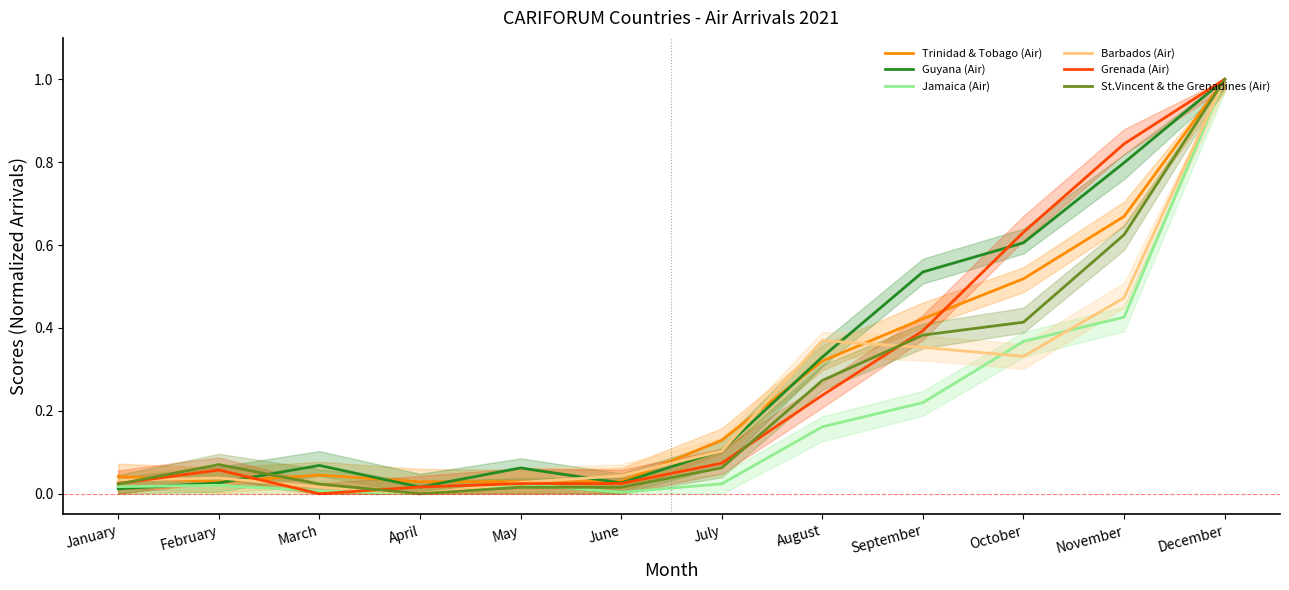

At which label does Guyana (Air) reach its minimum?

January